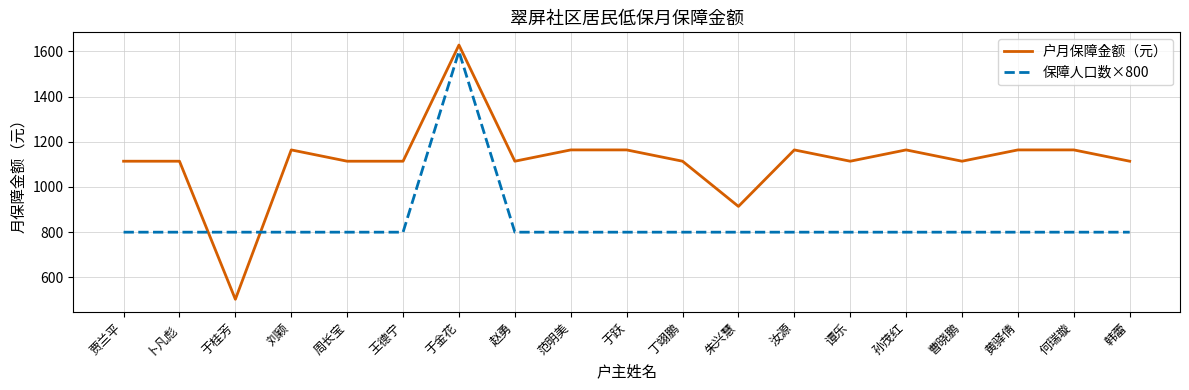

Is this an area chart (filled region under the line)?

No